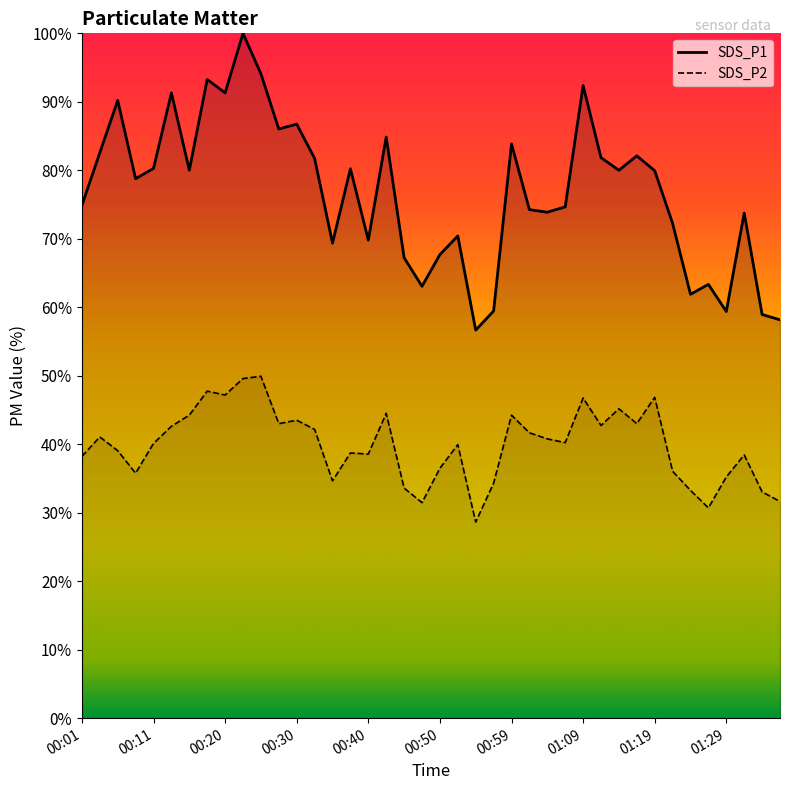

What is the difference between the maximum and minimum values in the SDS_P2 line series?

21.3